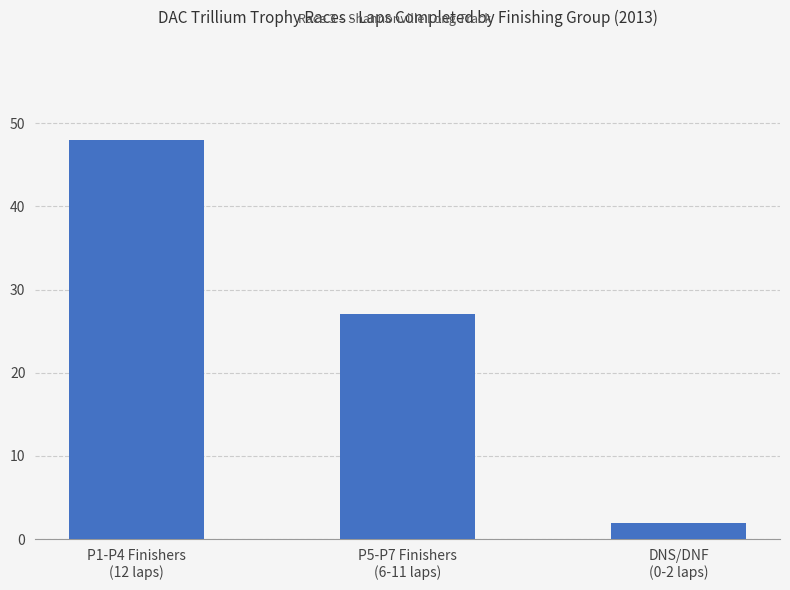

What is the ratio of the value at DNS/DNF
(0-2 laps) to the value at P5-P7 Finishers
(6-11 laps)?

0.1